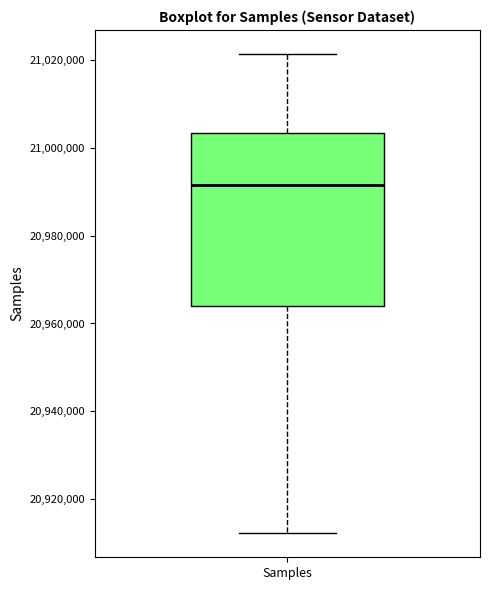

Where is the lower edge of the box for Samples on the y-axis? The values are not printed on the chart, so give them approximately, as read against the axis.

20964000